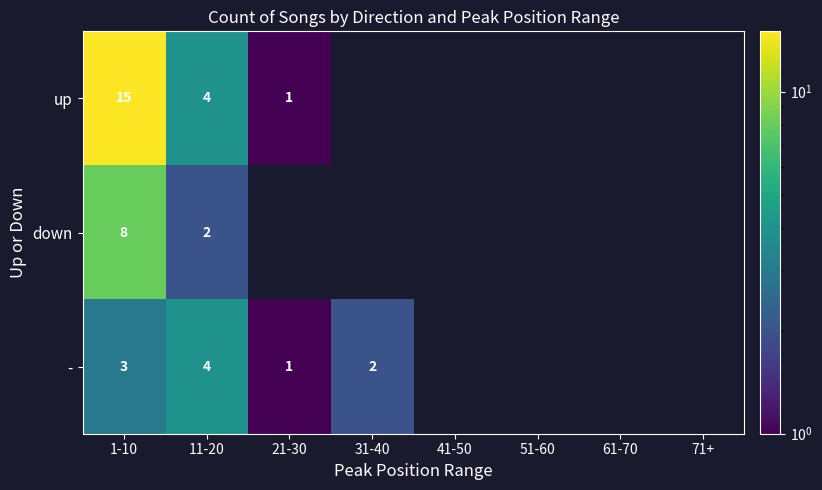

Is it true that up equals 21.3 at 1-10?

False